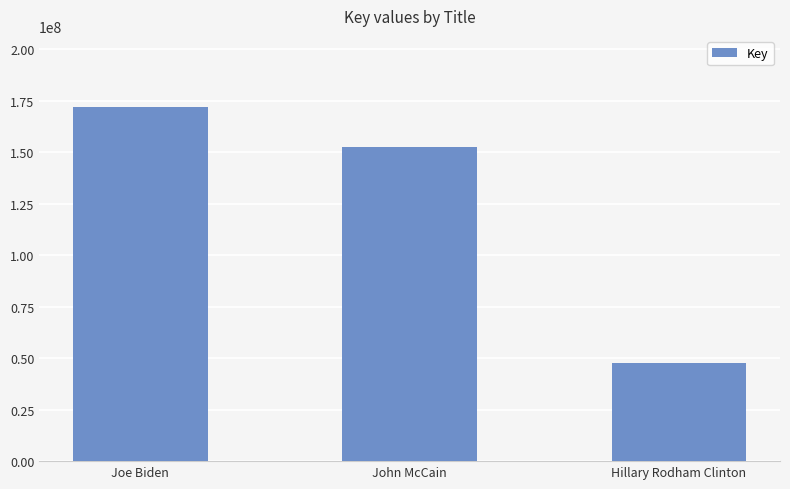

Are the bars horizontal?

No